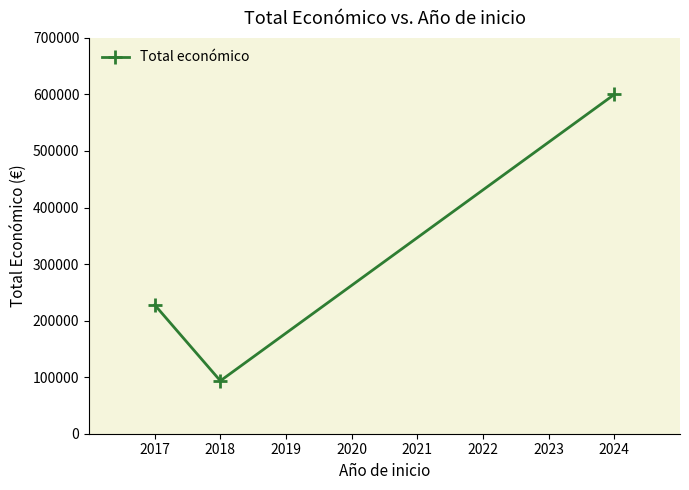

What is the smallest value displayed?

93530